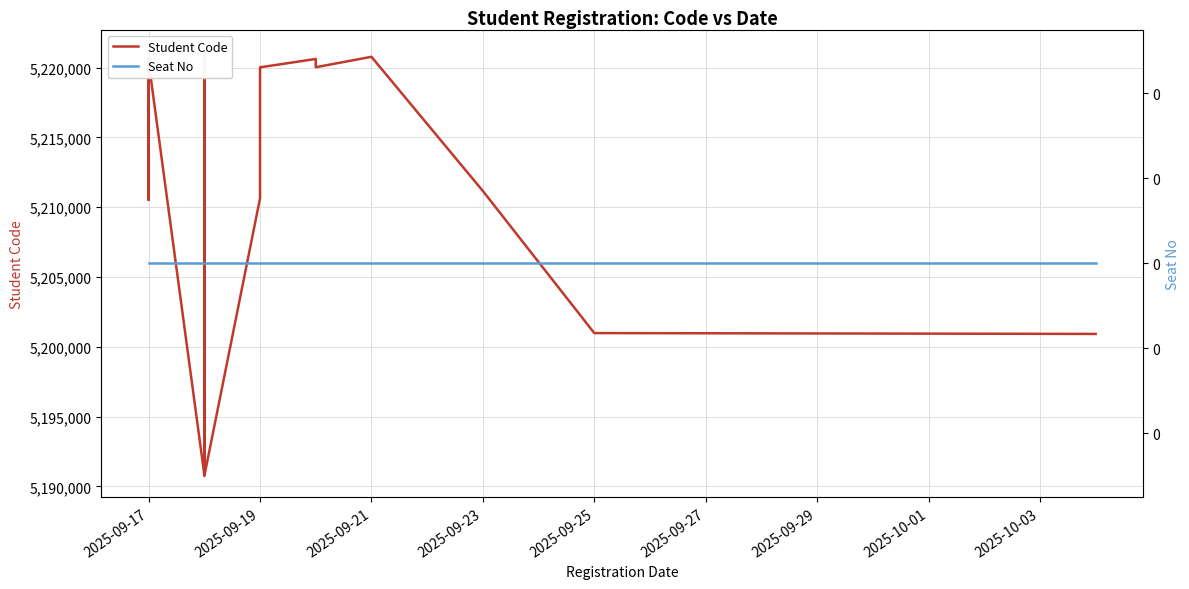

Where is Seat No nearest to the value 0?

2025-09-17